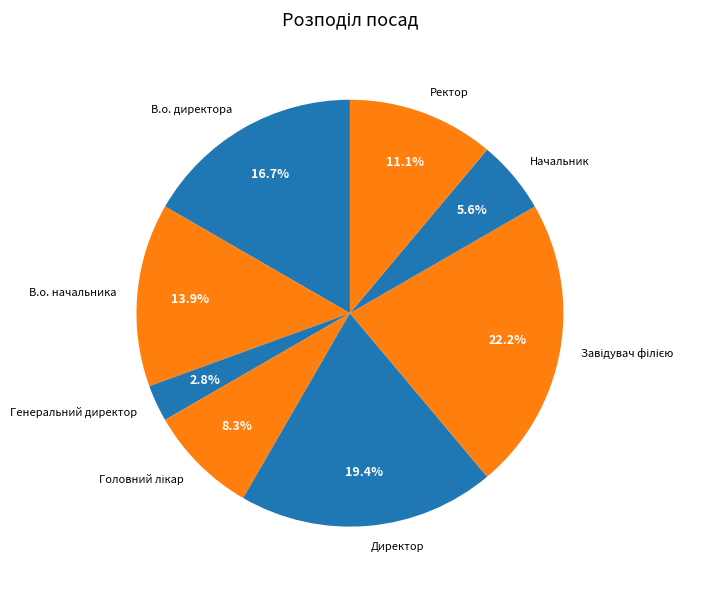

To the nearest percent, what is the difference between the largest and smallest slice percentages?

19%